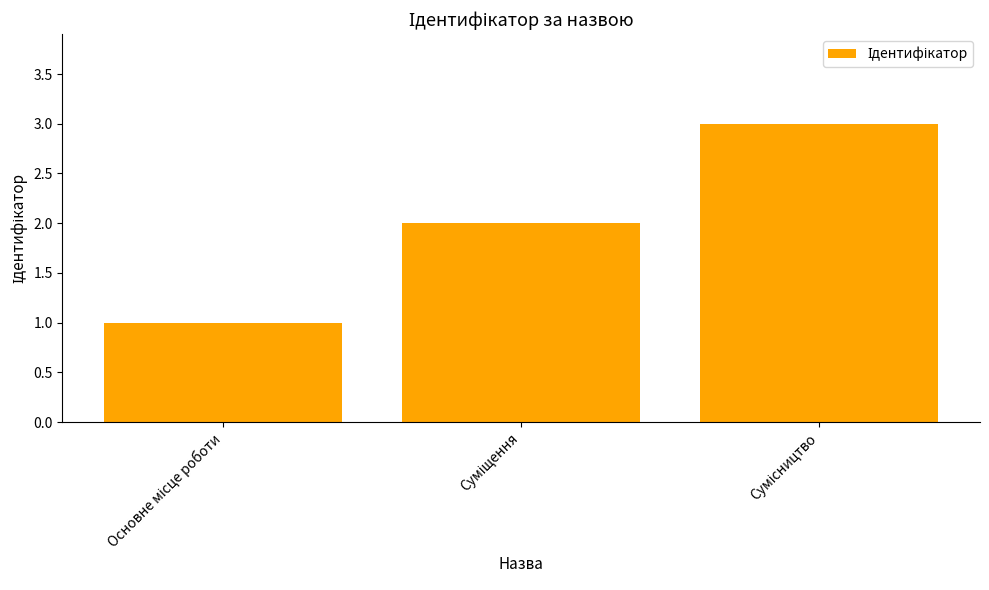

What is the smallest value displayed?

1